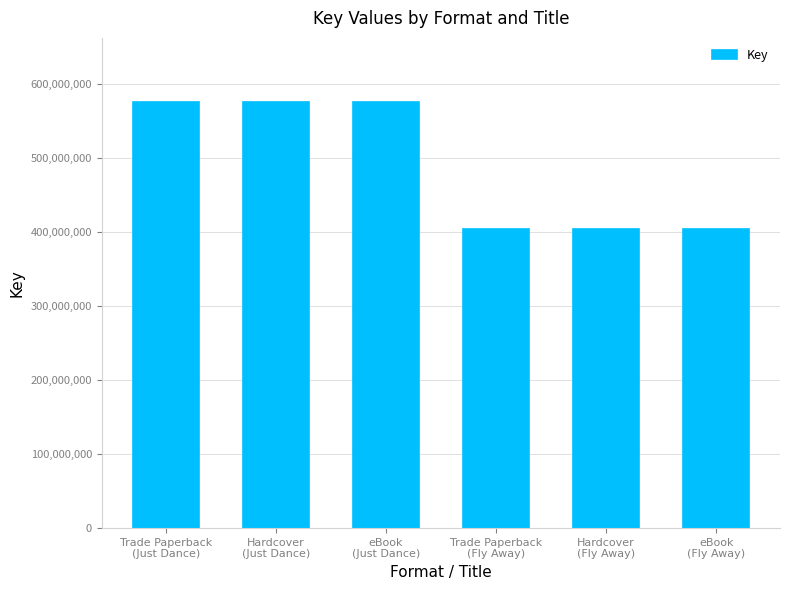

What is the smallest value displayed?

403910348